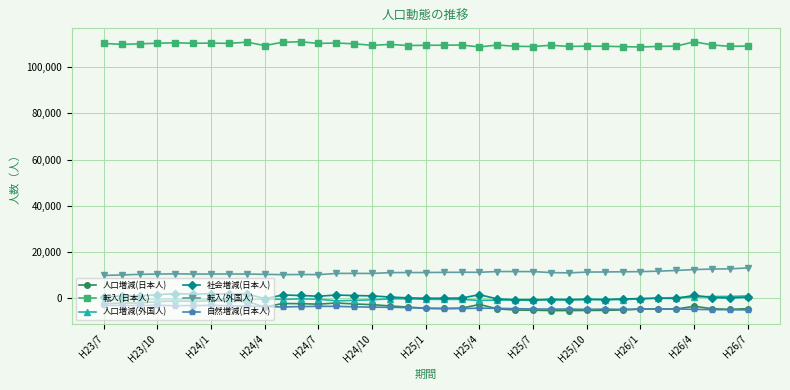

At how many categories does at least one series exceed 43842?

37